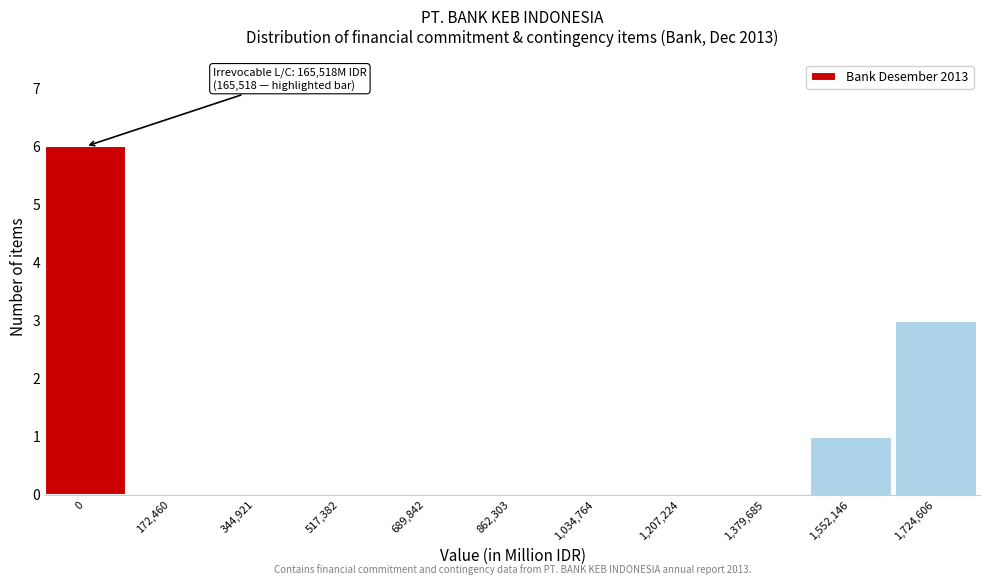

Reading left to right, extract all data points from this chart.

0=6	172,460=0	344,921=0	517,382=0	689,842=0	862,303=0	1,034,764=0	1,207,224=0	1,379,685=0	1,552,146=1	1,724,606=3